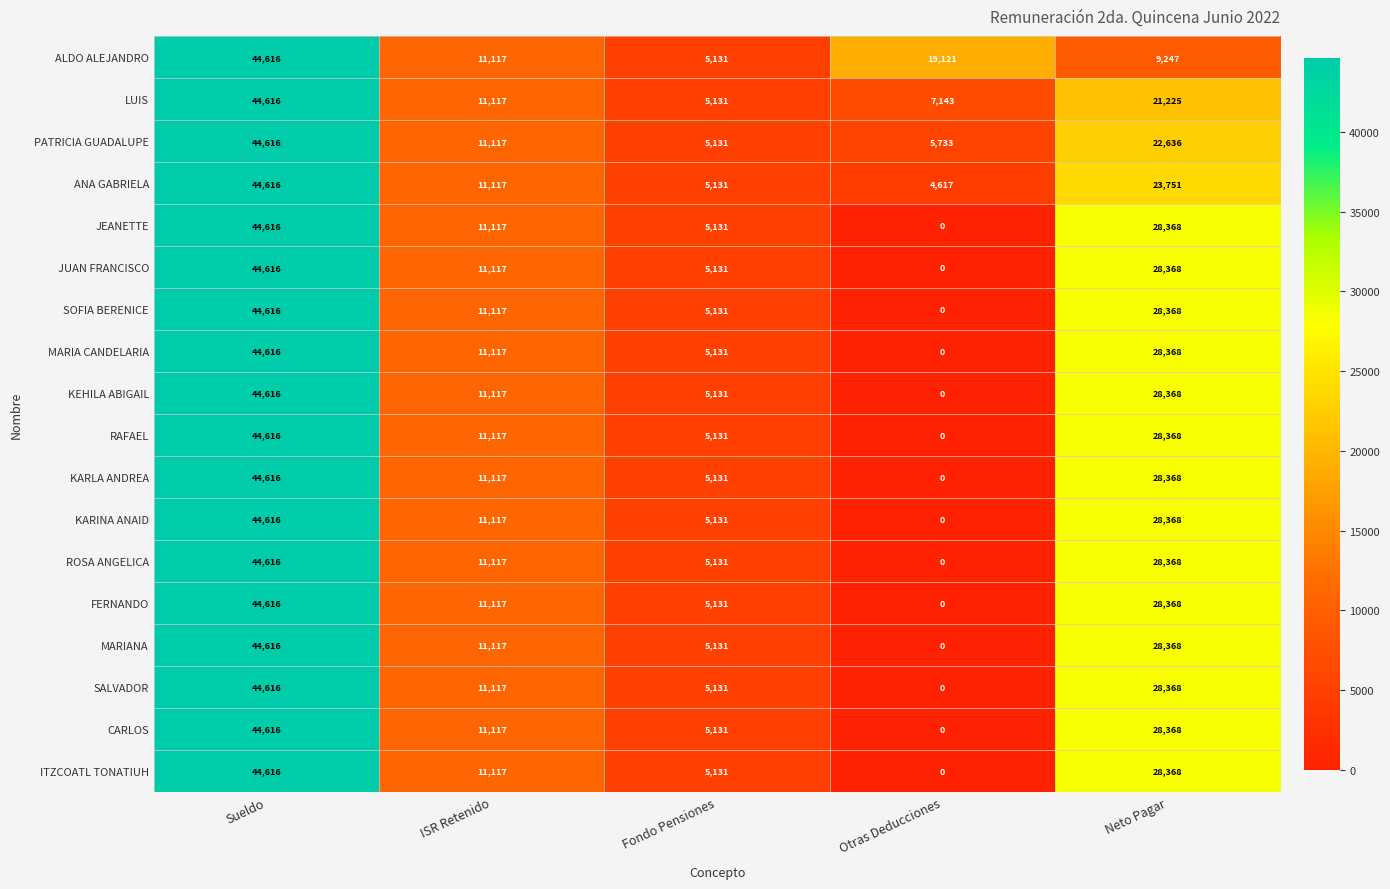

Read the ROSA ANGELICA value at Neto Pagar, to the nearest 100.

28400